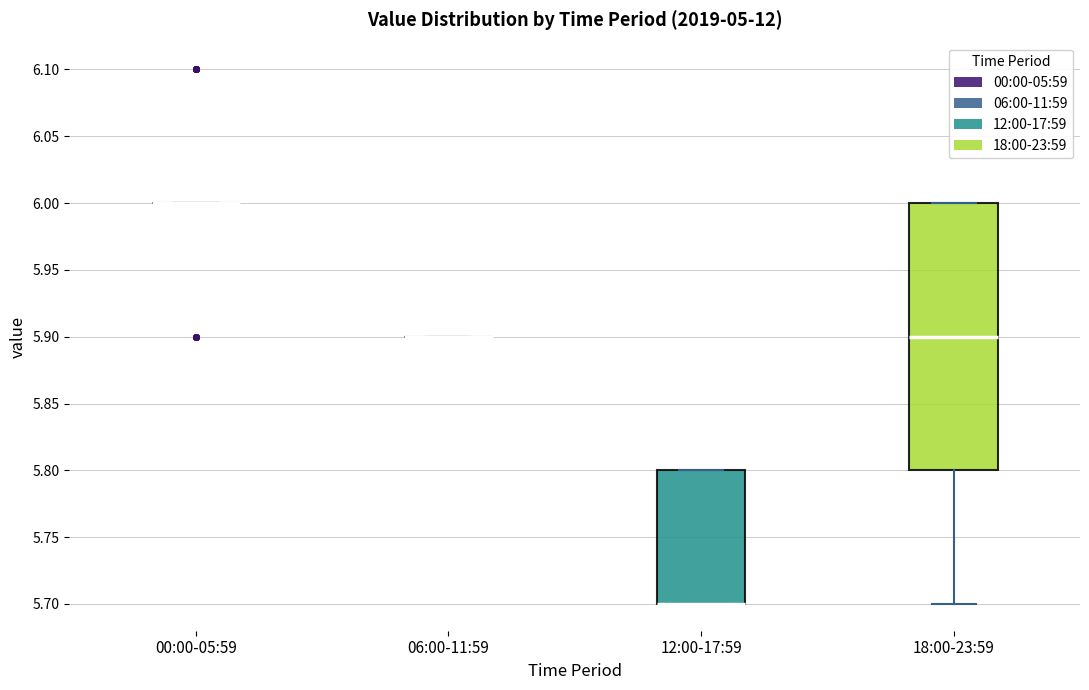

Reading left to right, transcribe this box plot: for each box, give where its median line is, the range the box spans, and where its two whiskers end, as read against the y-axis. The values are not printed on the chart, so give them approximately, as read against the axis.

00:00-05:59: box collapsed to a line at 6.0, whiskers 6.0 to 6.0
06:00-11:59: box collapsed to a line at 5.9, whiskers 5.9 to 5.9
12:00-17:59: median 5.7 (drawn on the box's lower edge), box 5.7 to 5.8, whiskers 5.7 to 5.8
18:00-23:59: median 5.9, box 5.8 to 6.0, whiskers 5.7 to 6.0